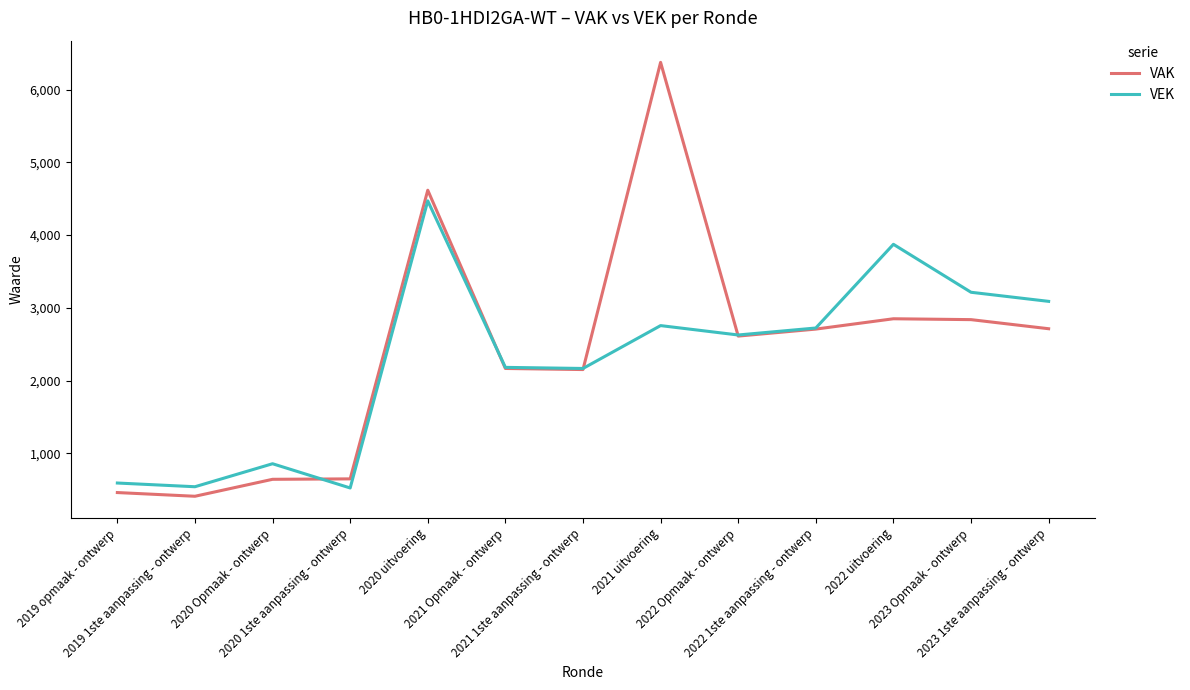

Read the VAK value at 2021 uitvoering, to the nearest 10.

6370